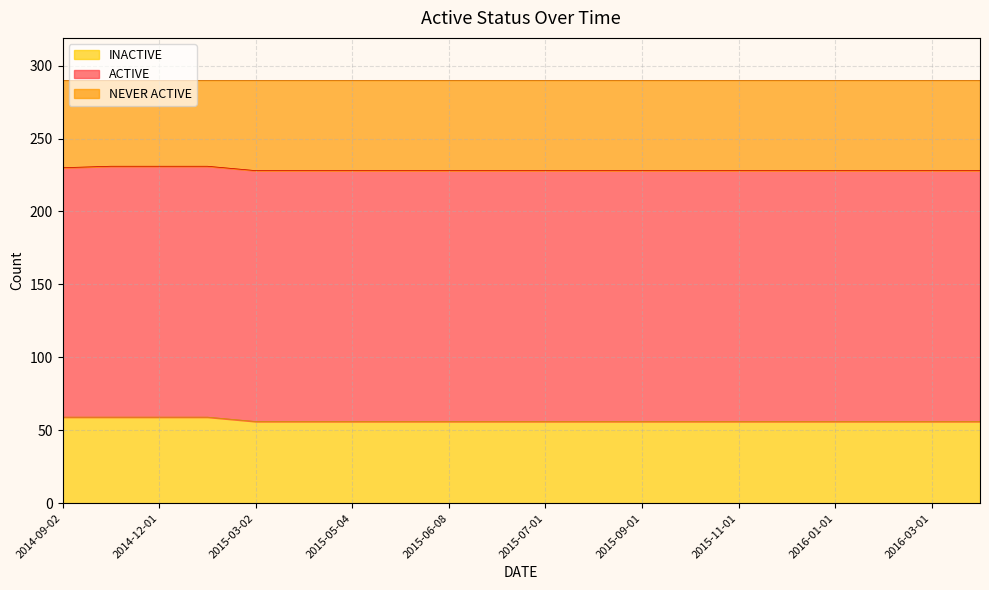

How many lines are shown in the chart?

3